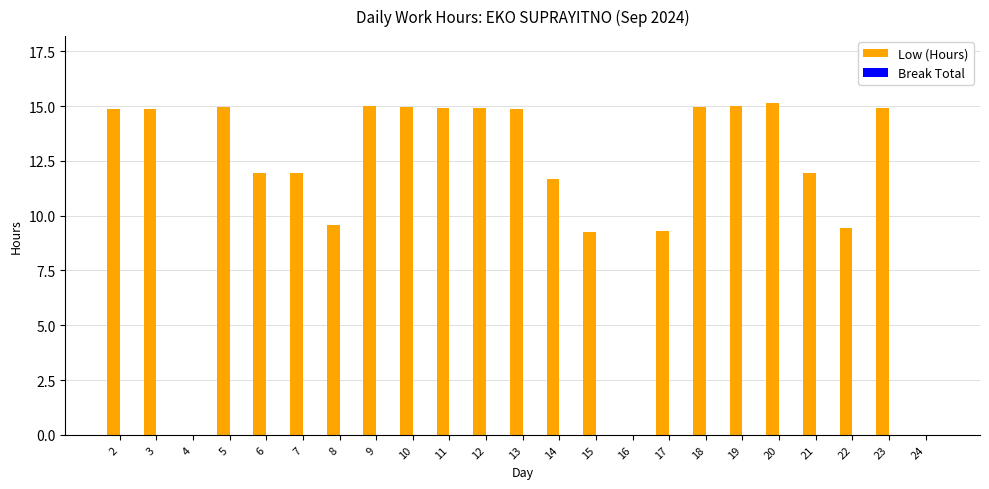

How many data points does each series have?

23